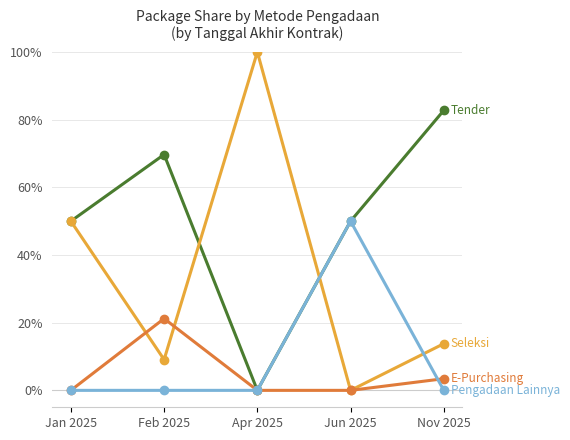

What position from the left is Apr 2025?

3